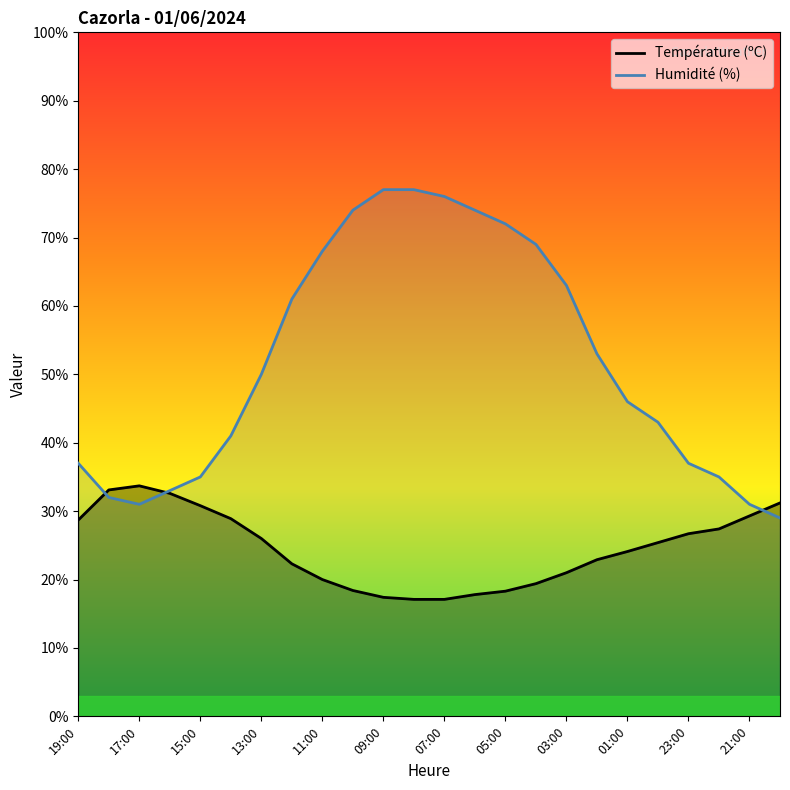

Which series has the largest range (max minus min)?

Humidité (%)